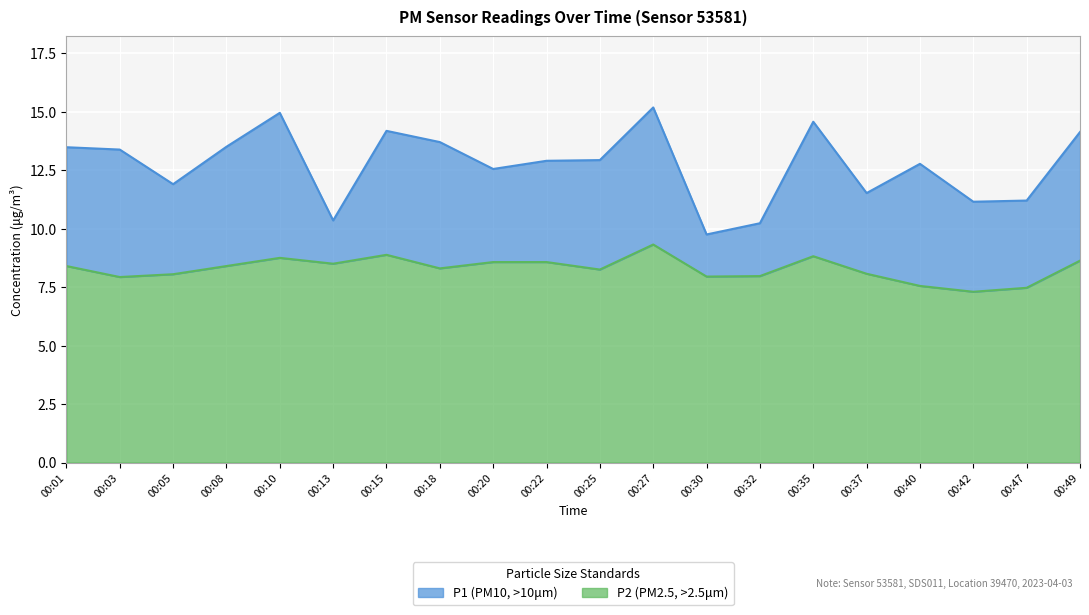

Is it true that P1 equals 14.6 at 00:35?

True